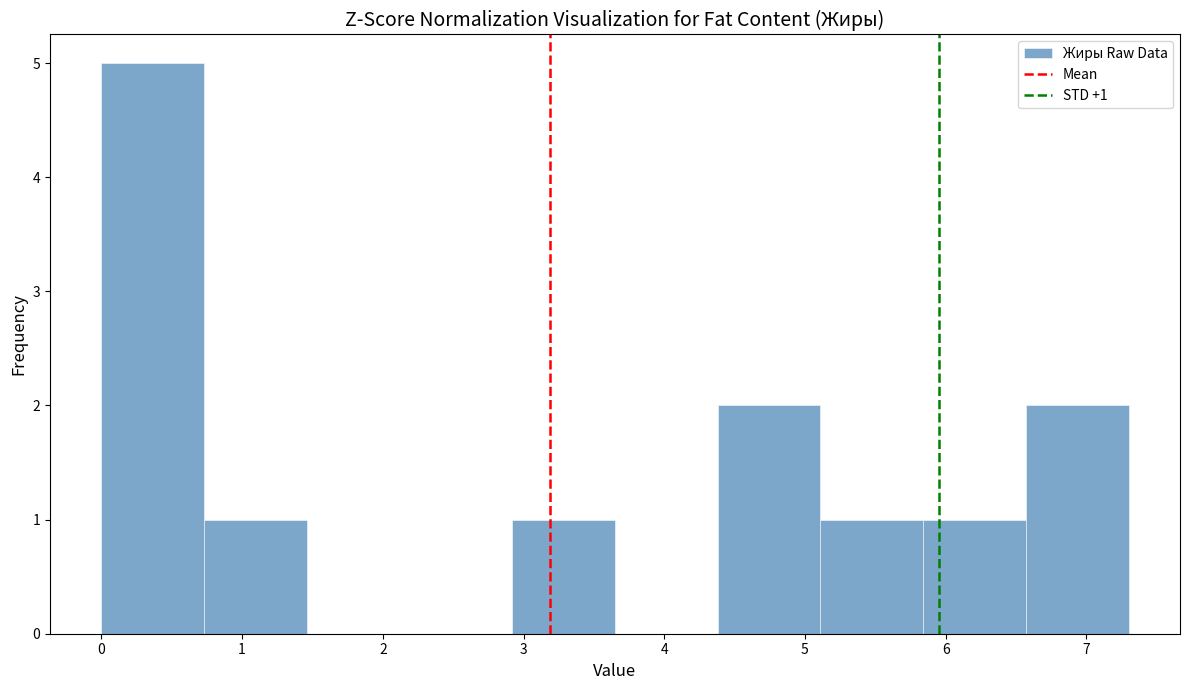

Which range on the x-axis has the tallest bar?

0.00 to 0.73